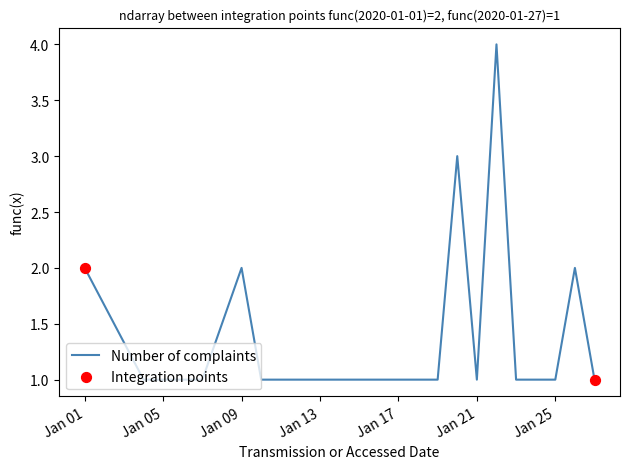

What is the difference between the maximum and minimum values?

3